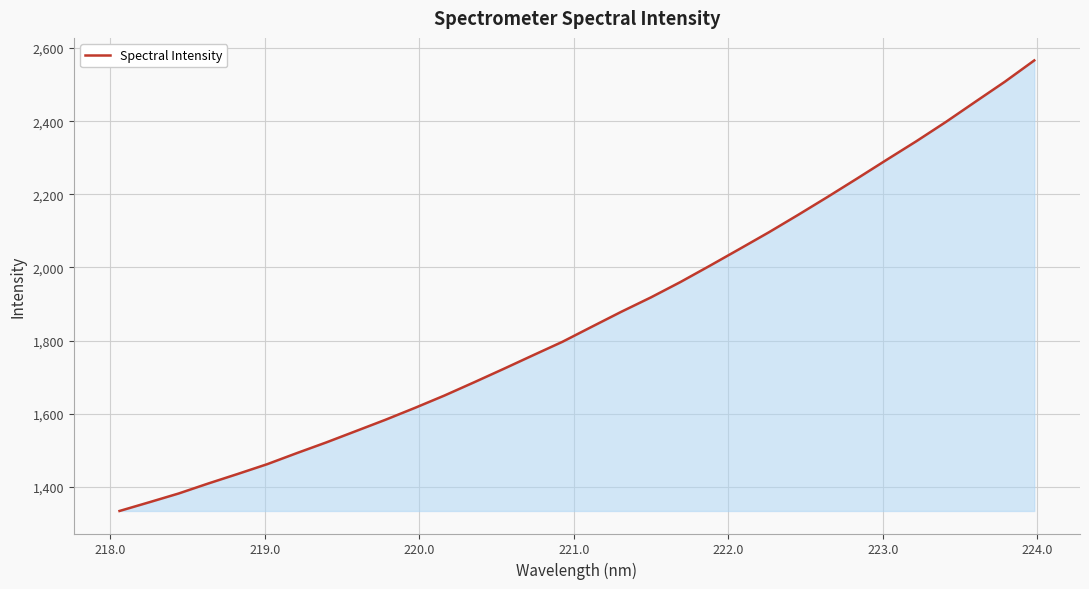

True or false: there are more than 2 points higher than both neighbors.

False